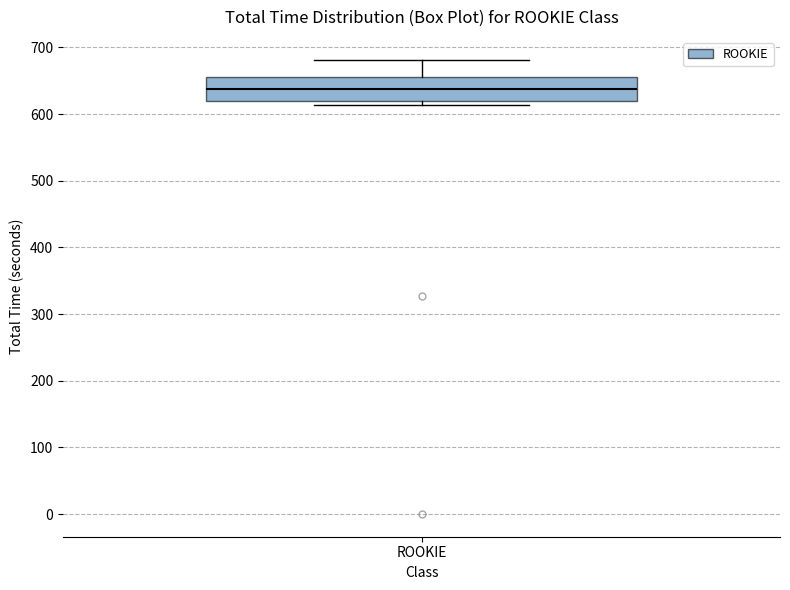

Read this box plot against the y-axis: the position of the median line, the range covered by the box, and the ends of both whiskers. The values are not printed on the chart, so give them approximately, as read against the axis.

median 640, box 620 to 660, whiskers 610 to 680